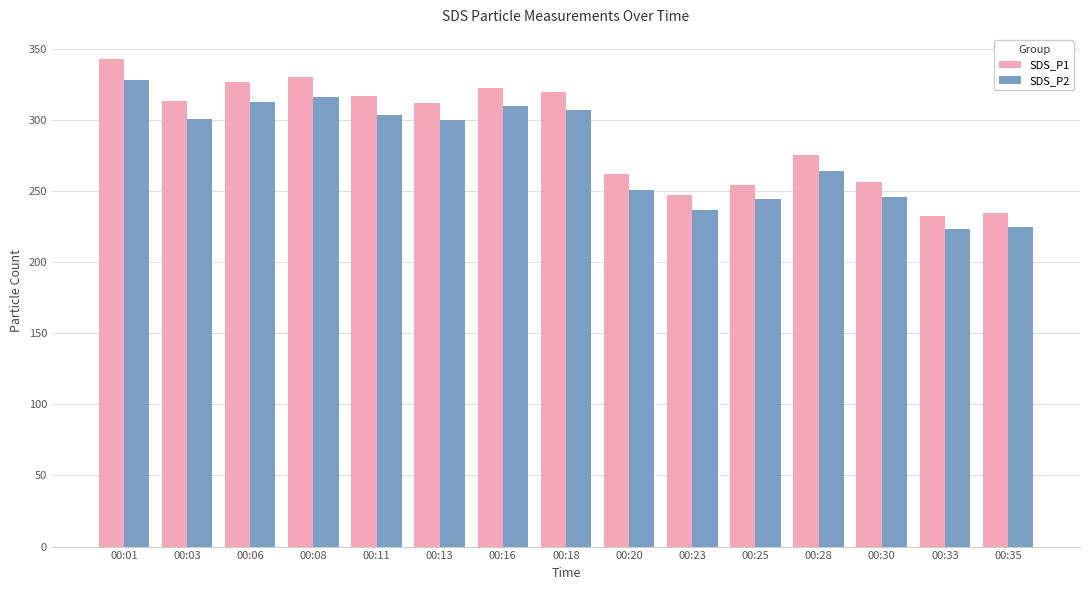

What are all the series names shown in the legend?

SDS_P1, SDS_P2